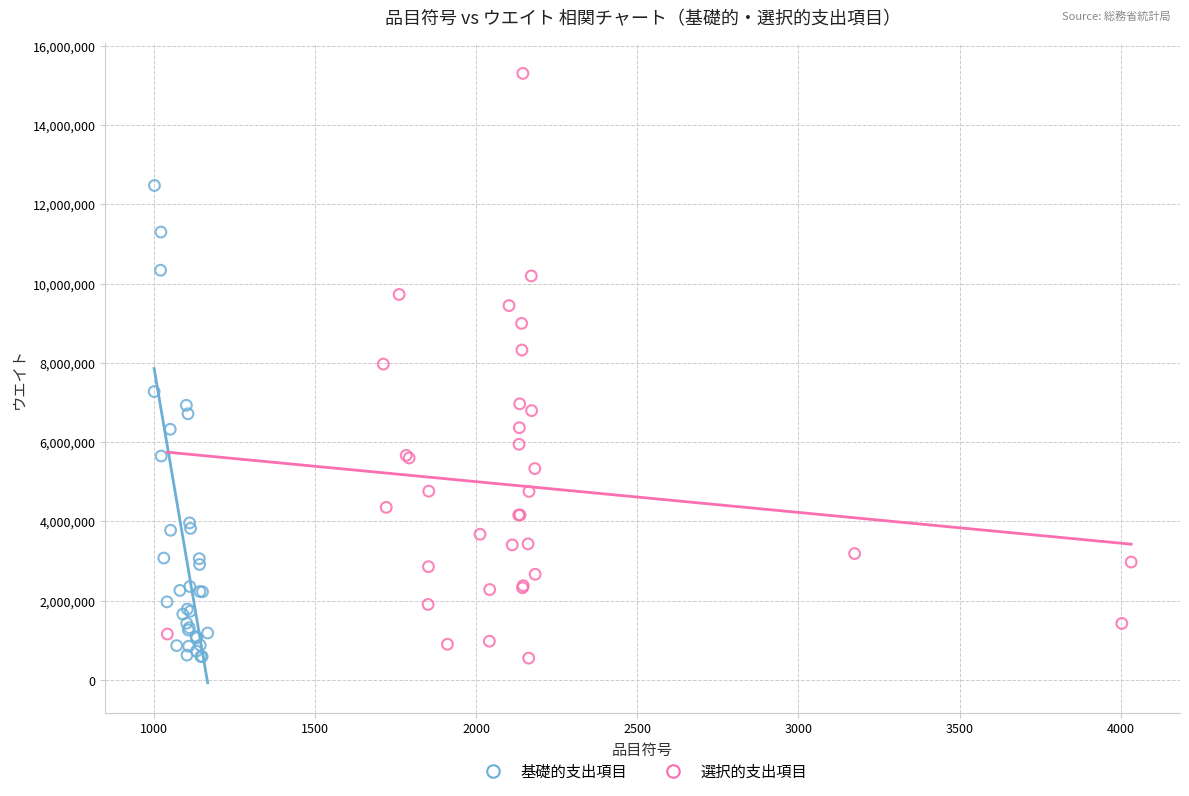

Which series reaches the maximum Y coordinate?

選択的支出項目